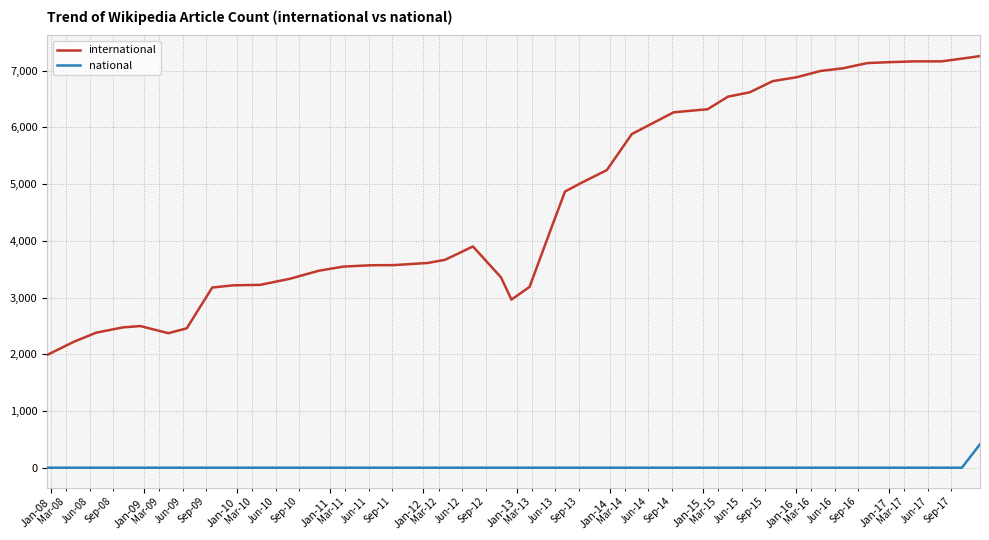

What is the difference between the maximum and minimum values in the national series?

413